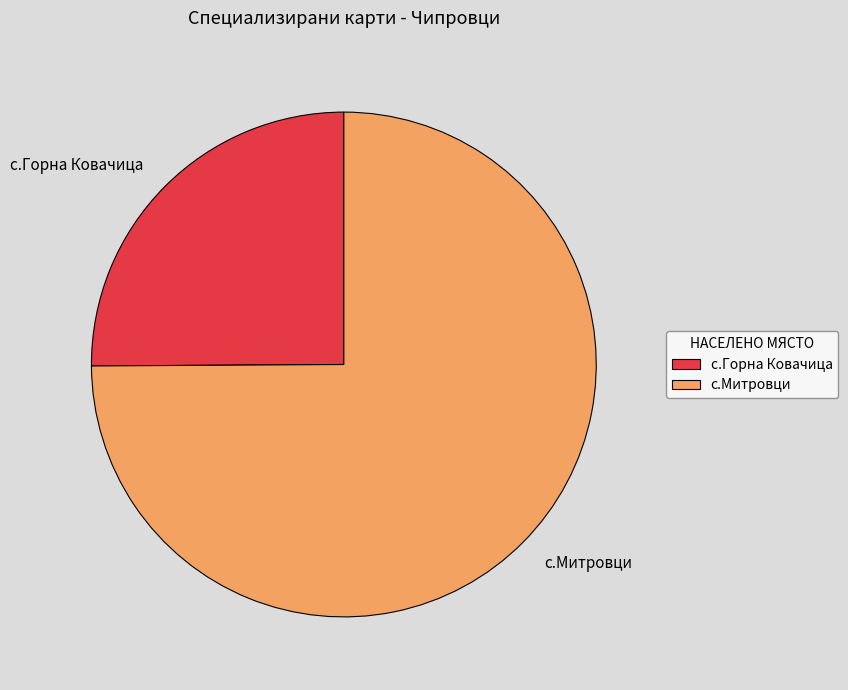

Rank the categories by value from highest to lowest.

с.Митровци, с.Горна Ковачица